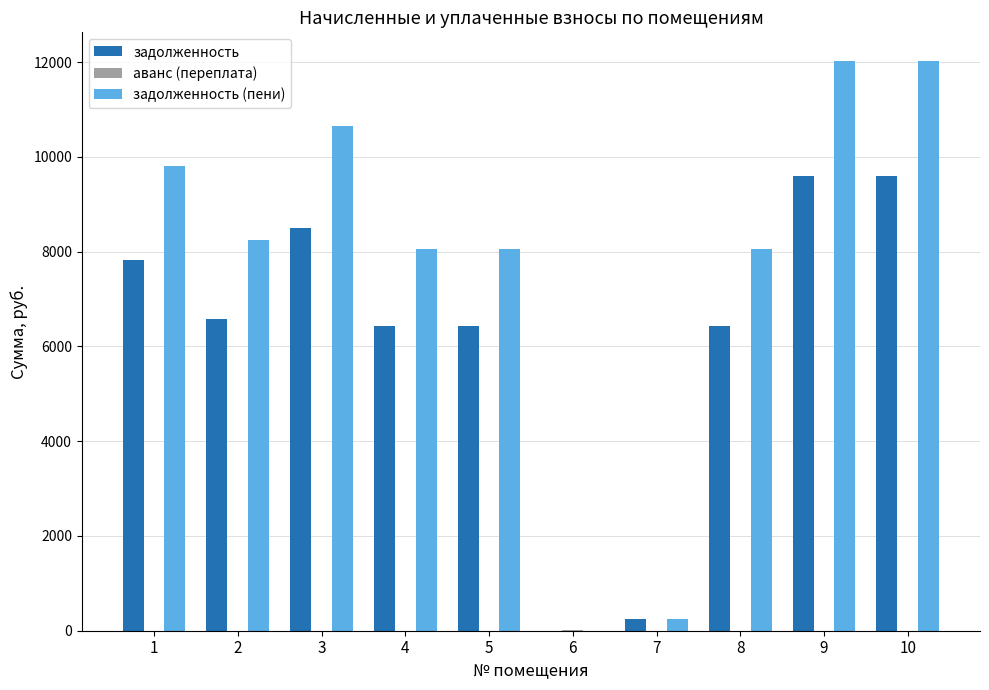

The value of задолженность (пени) at 9 is 19951.5. True or false?

False